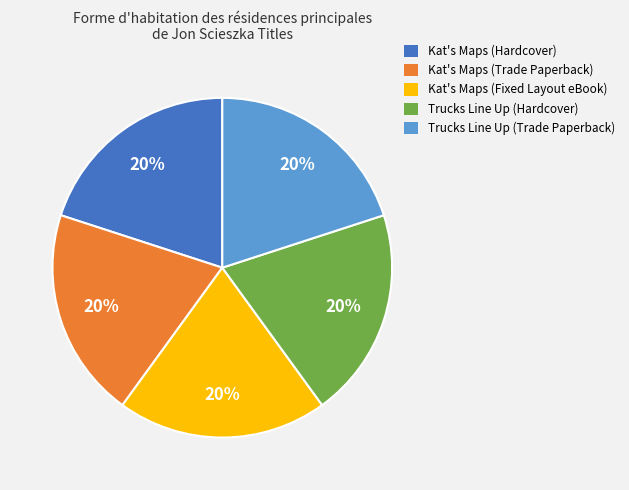

Approximately how many times larger is the value at Kat's Maps (Trade Paperback) compared to Kat's Maps (Fixed Layout eBook)?

1.0